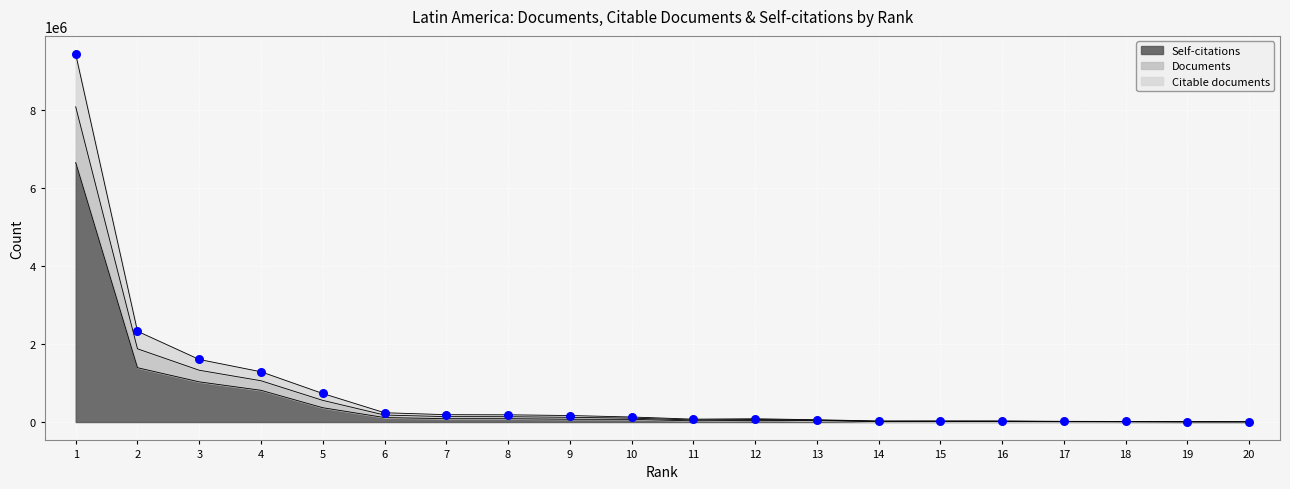

What is the total value across all series at 3?

4232519